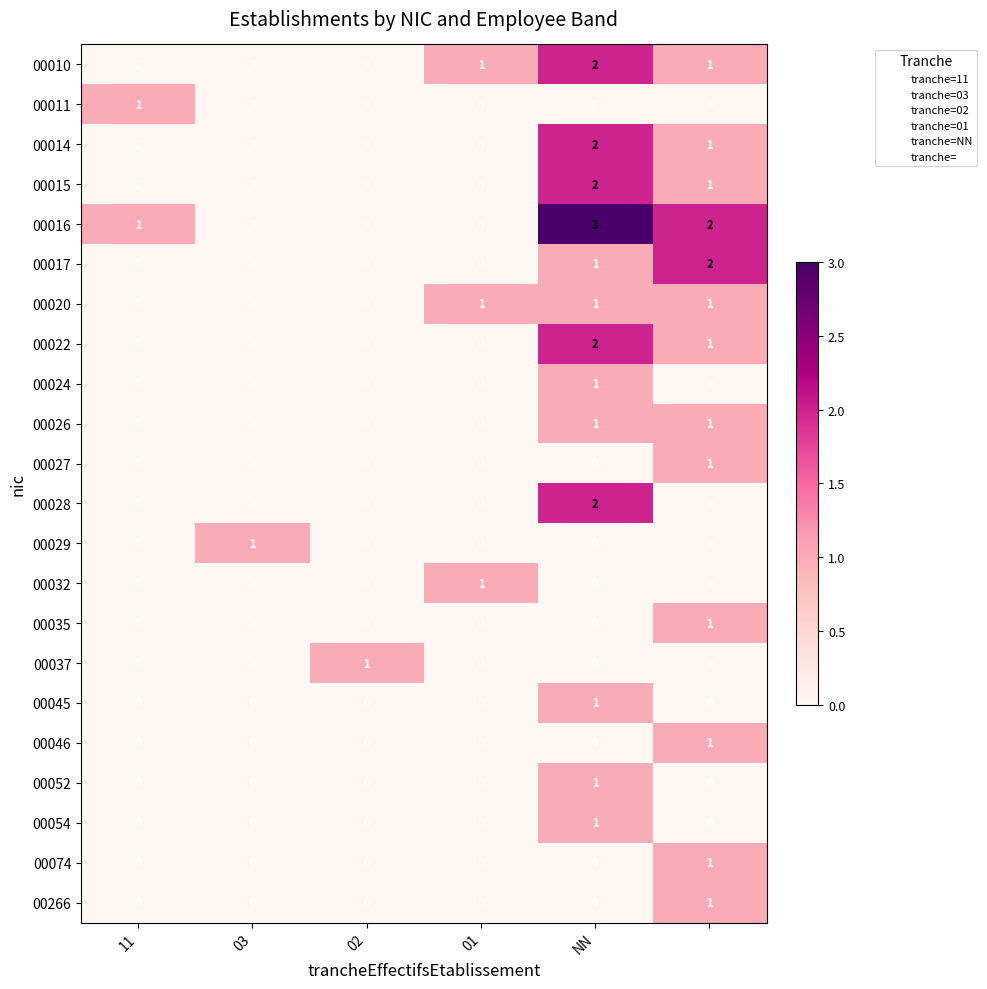

Which series has the largest total across all categories?

00016